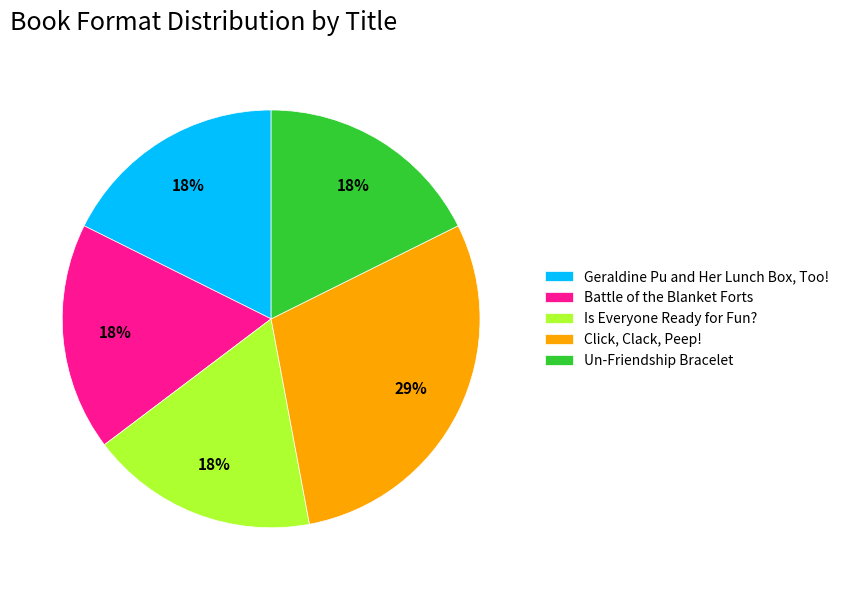

Between Geraldine Pu and Her Lunch Box, Too! and Click, Clack, Peep!, which is larger?

Click, Clack, Peep!